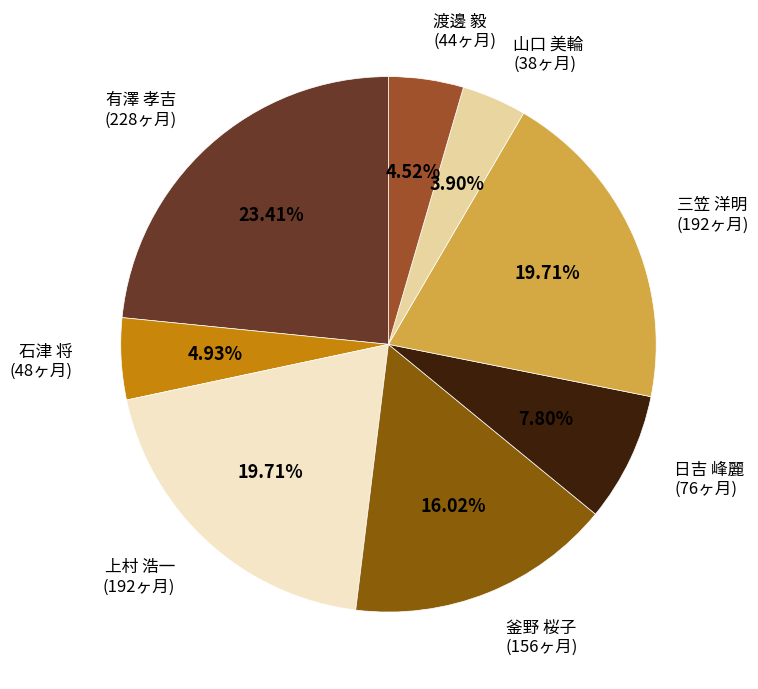

Is there any slice that represents more than half of the pie?

No